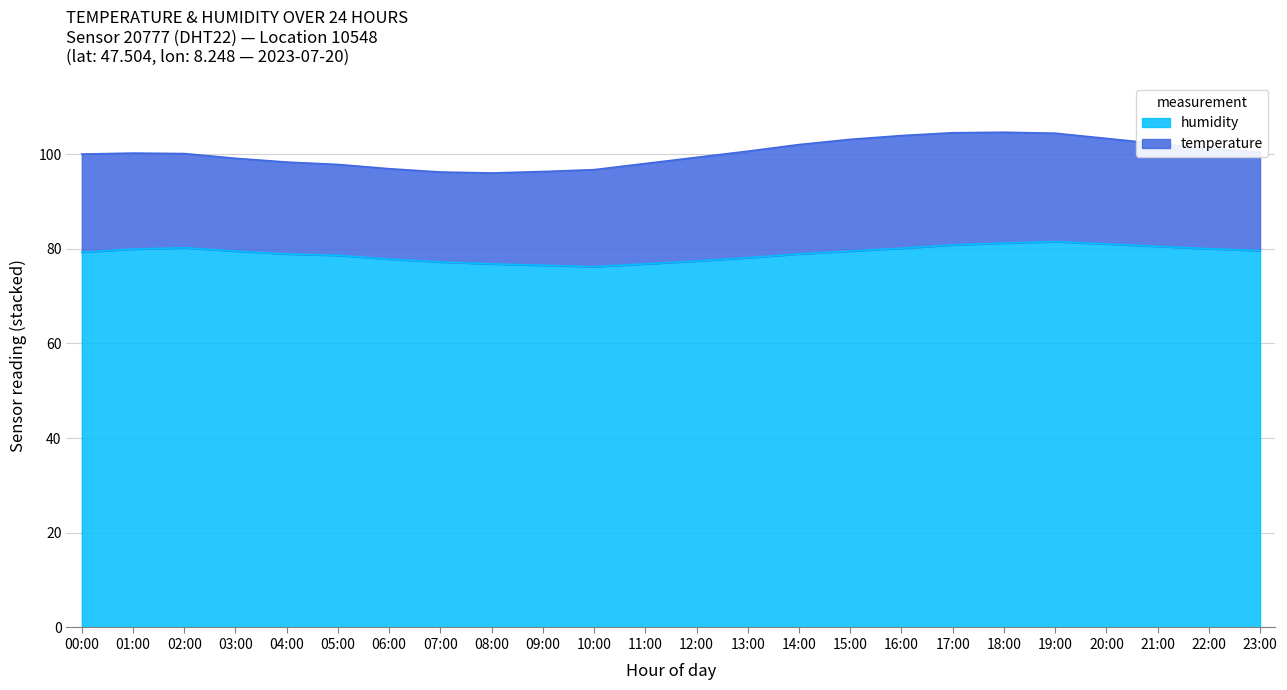

Where does the data first go above 79?

00:00